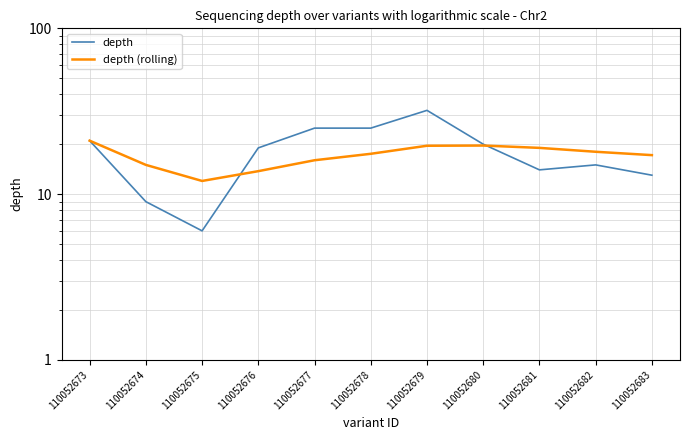

How many values in the depth (rolling) series exceed 17?

7